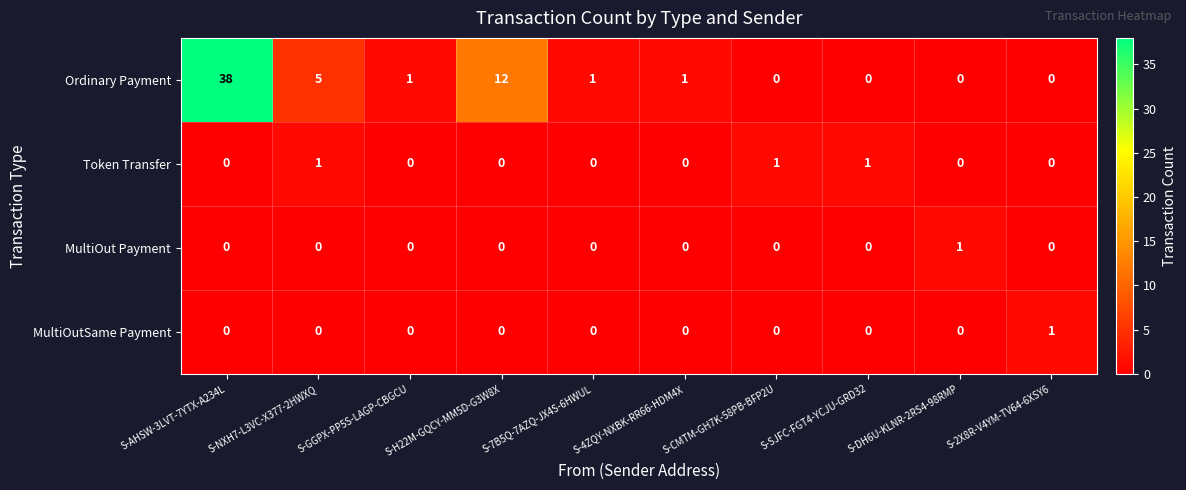

Count the Token Transfer values in the range 0 to 1.

10